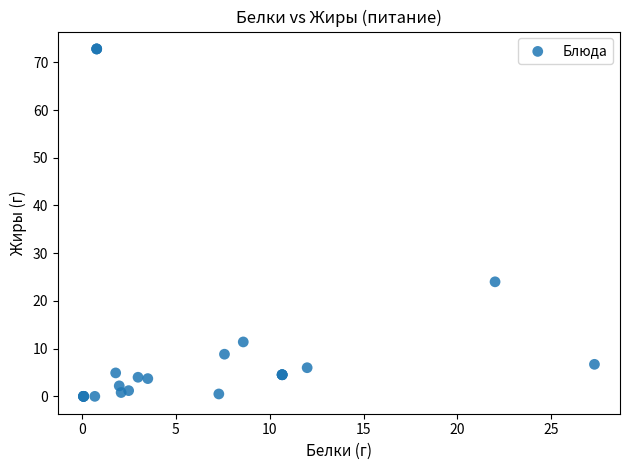

What Y value in the scatter plot is closest to 36?

24.0